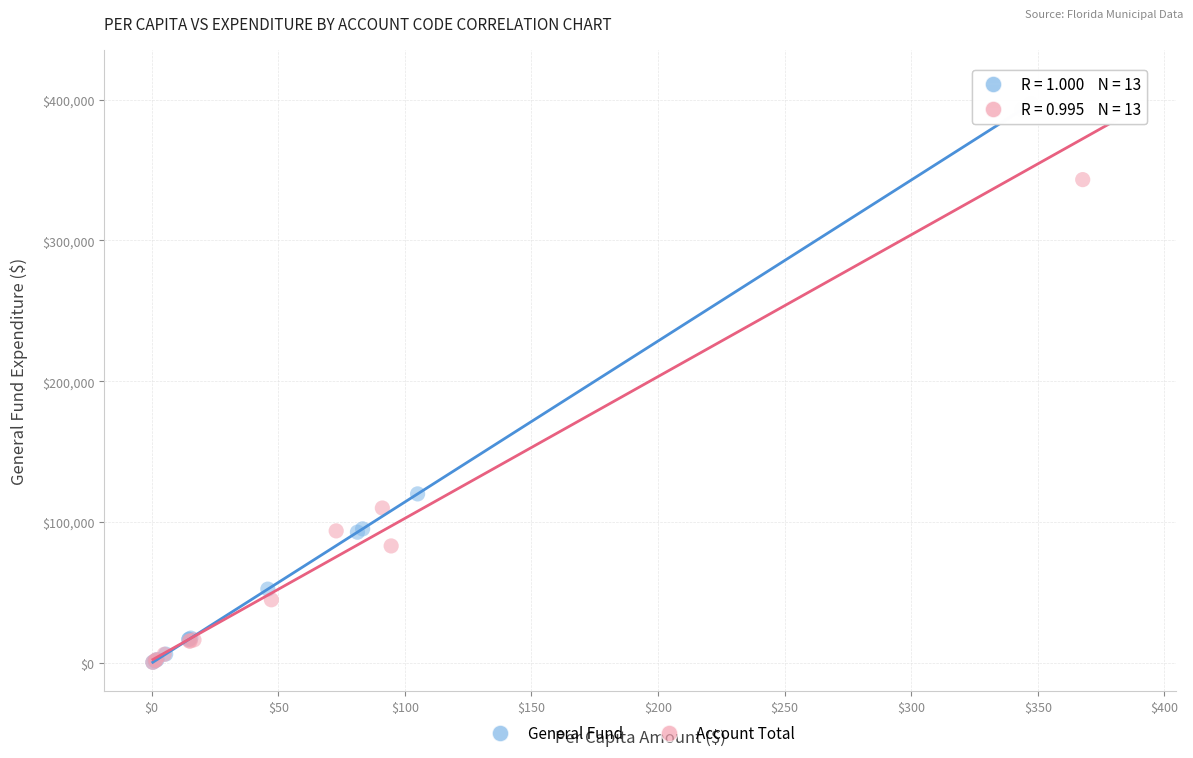

What are all the series names shown in the legend?

General Fund, Account Total